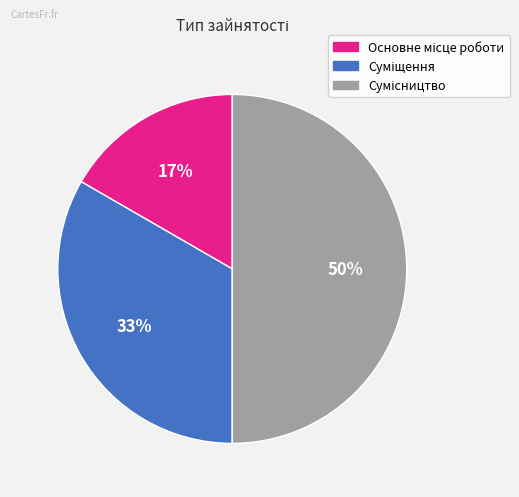

To the nearest percent, what is the difference between the largest and smallest slice percentages?

33%